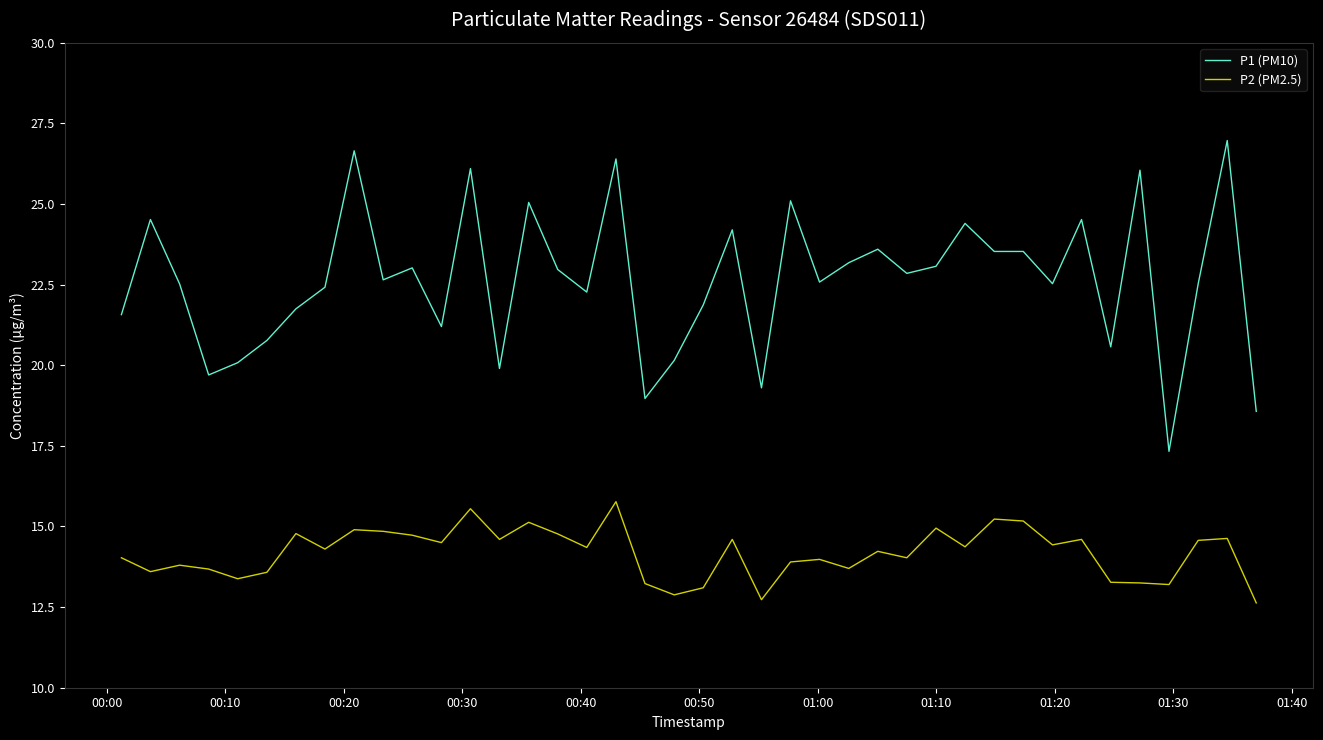

List the series in order of their overall mean, lowest first.

P2 (PM2.5), P1 (PM10)